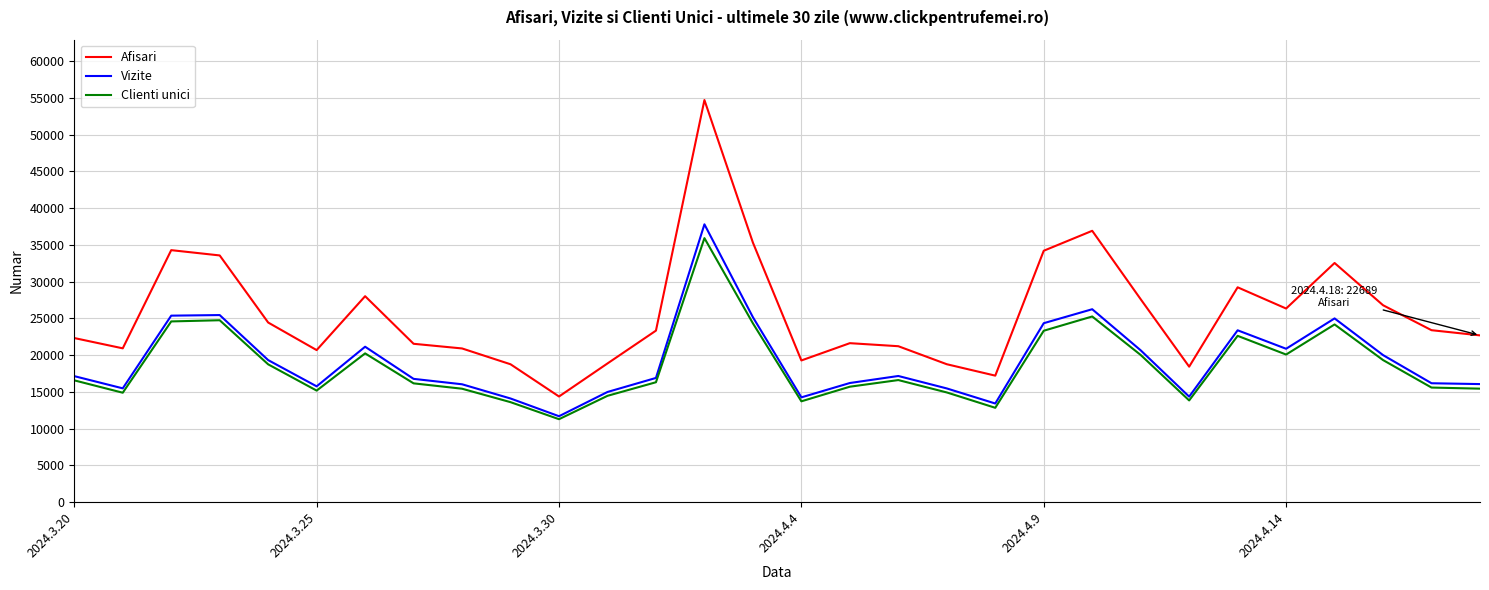

What is the lowest value of the Clienti unici series?

11283